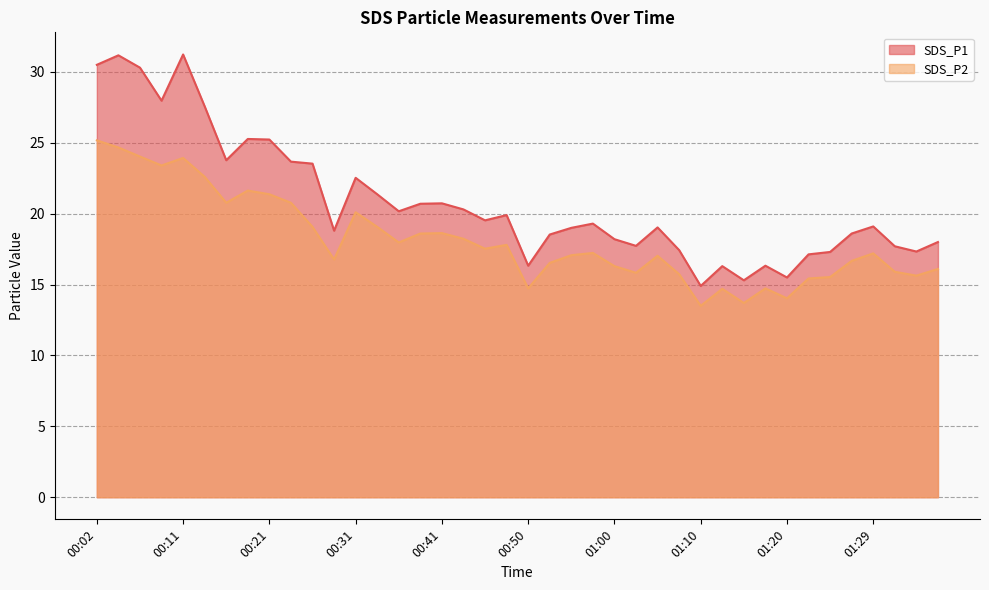

At which category is the sum across all series the highest?

00:04